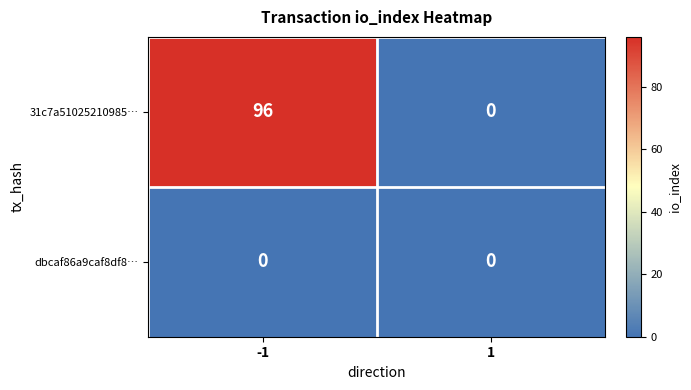

What is the difference between the 31c7a51025210985… values at 1 and -1?

96